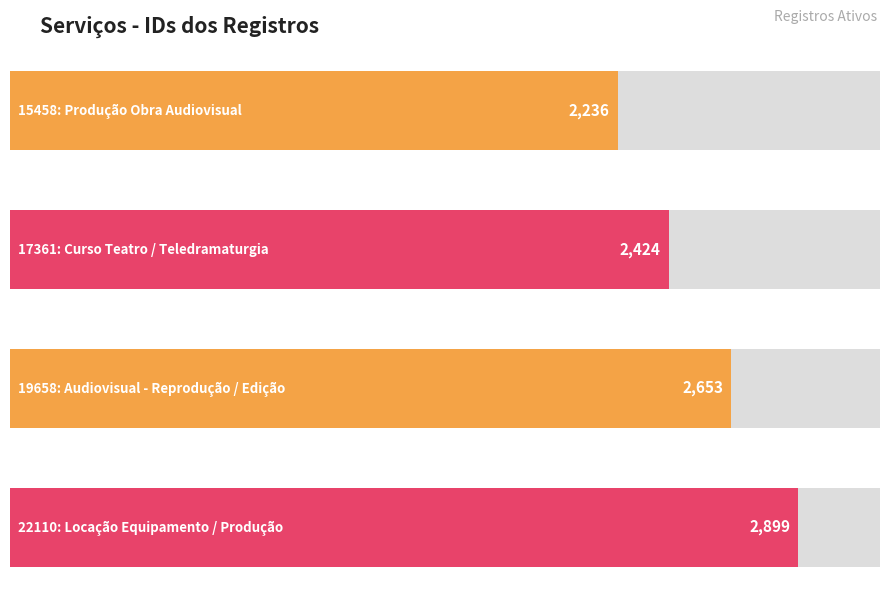

Count the number of categories in the chart.

4